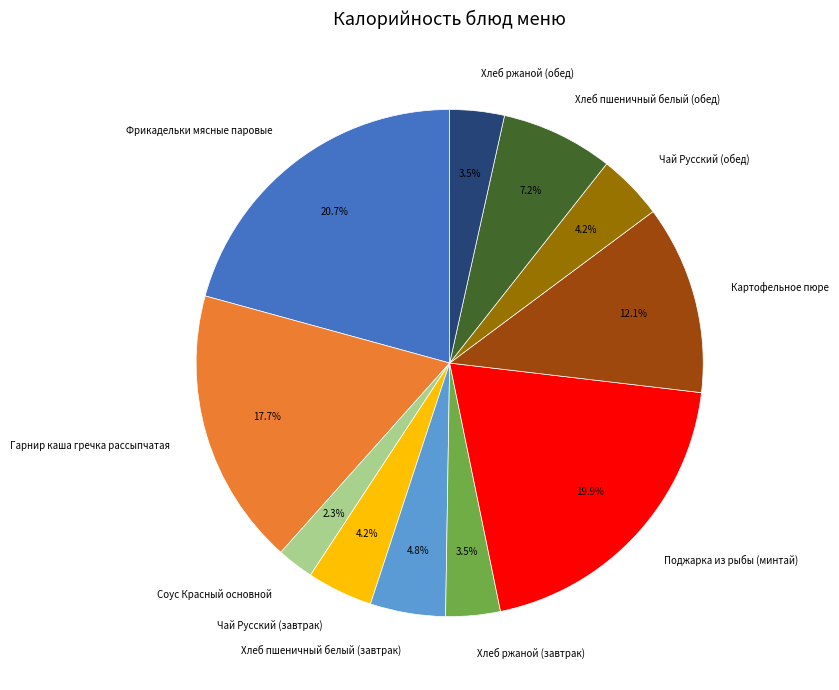

The Картофельное пюре slice represents 19% of the pie. True or false?

False